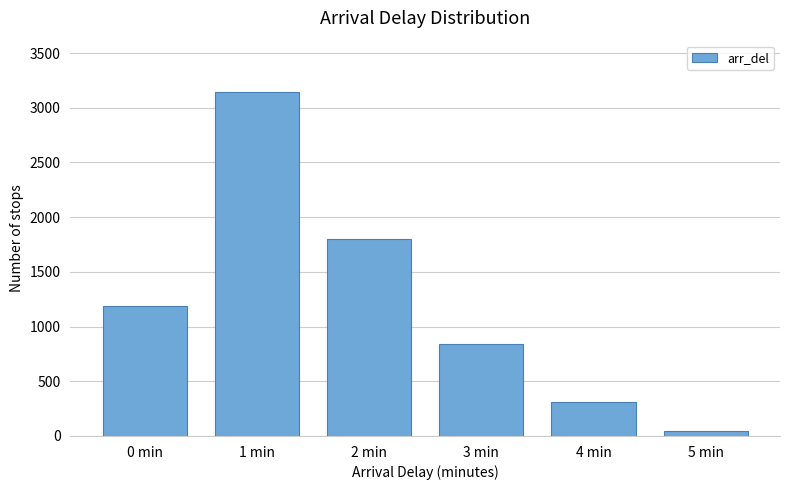

List the labels in order of value, smallest first.

5 min, 4 min, 3 min, 0 min, 2 min, 1 min